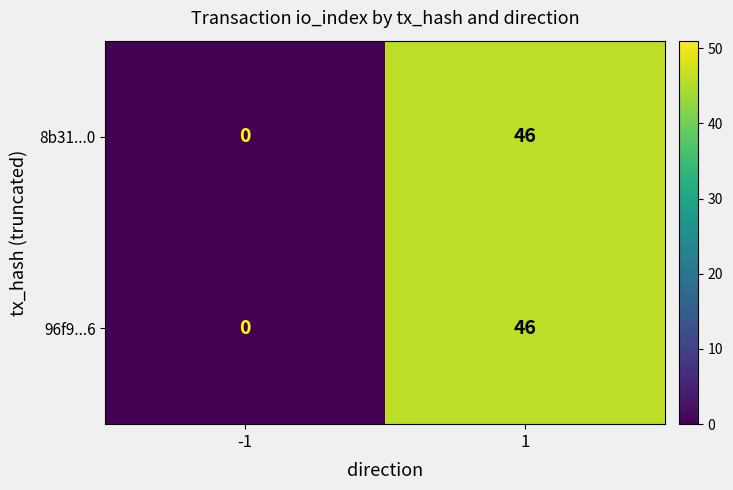

List the labels in order of 8b31...0 value, smallest first.

-1, 1